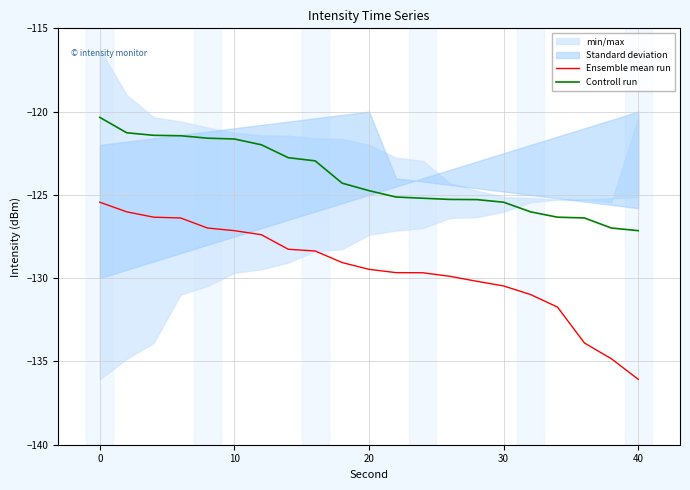

List the series in order of their peak value, highest first.

Controll run, Ensemble mean run